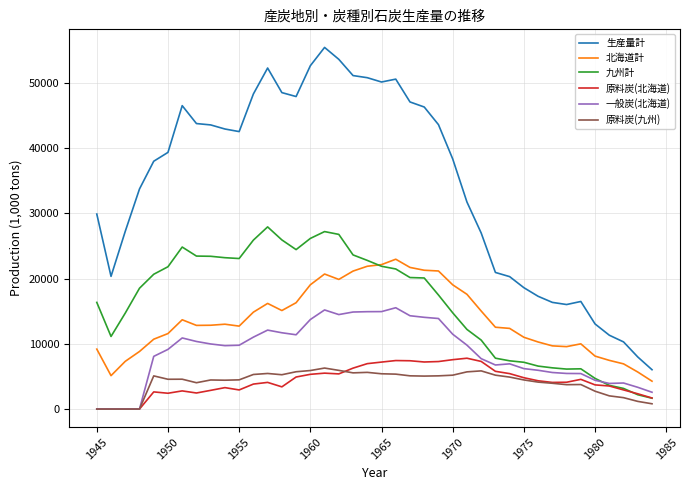

How many categories are shown in the chart?

40